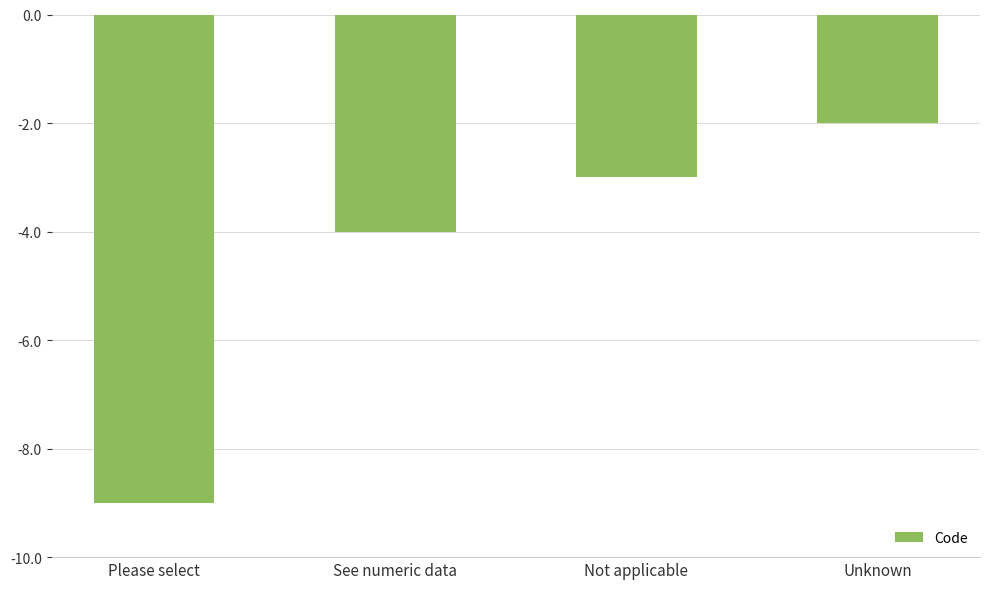

The value at Not applicable is -5. True or false?

False